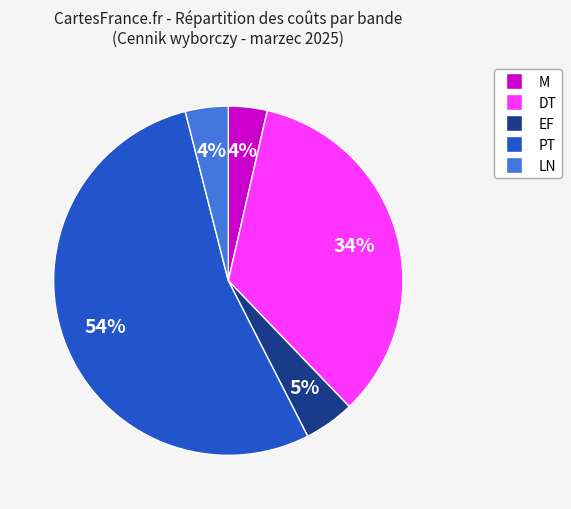

Is there a majority slice in this chart?

Yes